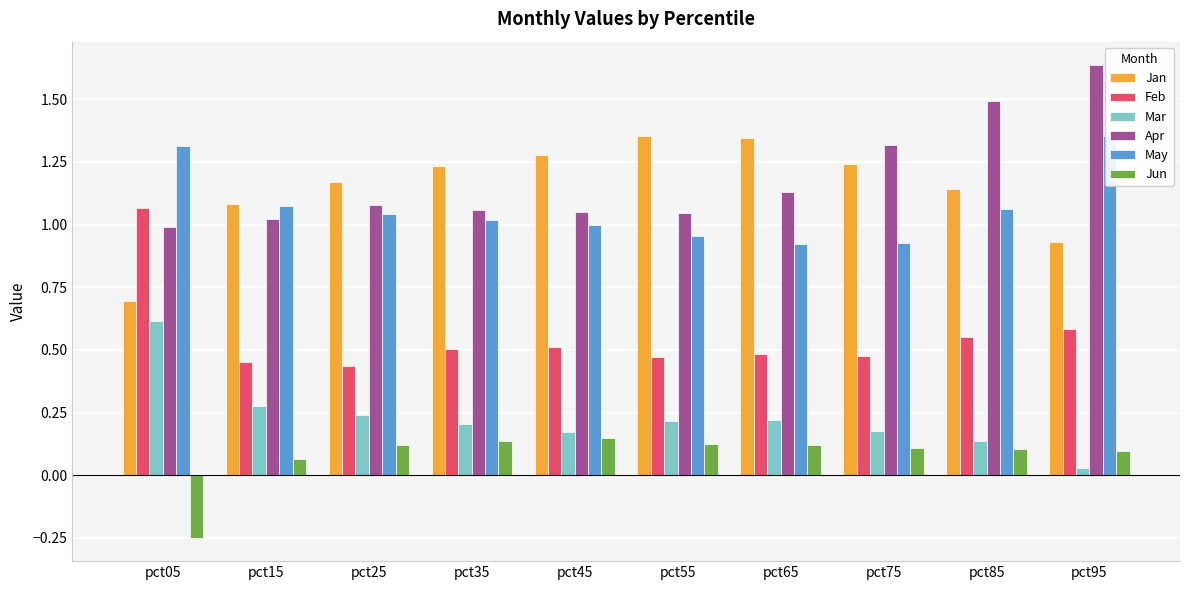

How many data points in Jun are above 0?

9